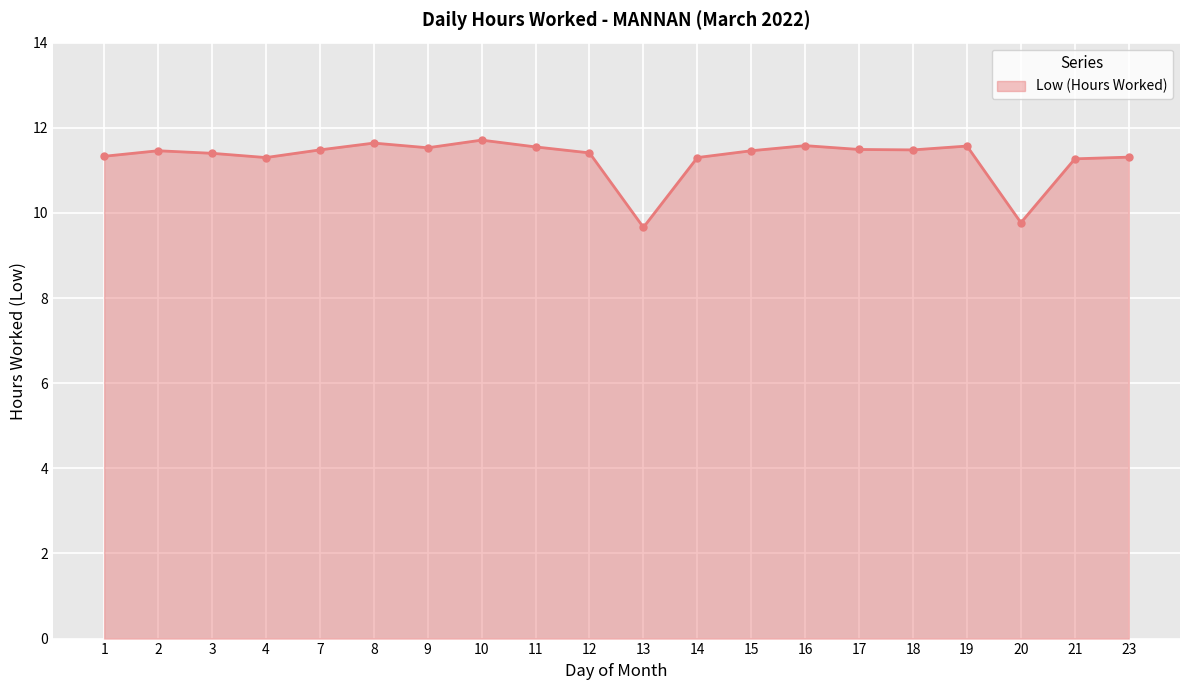

What is the smallest value displayed?

9.7